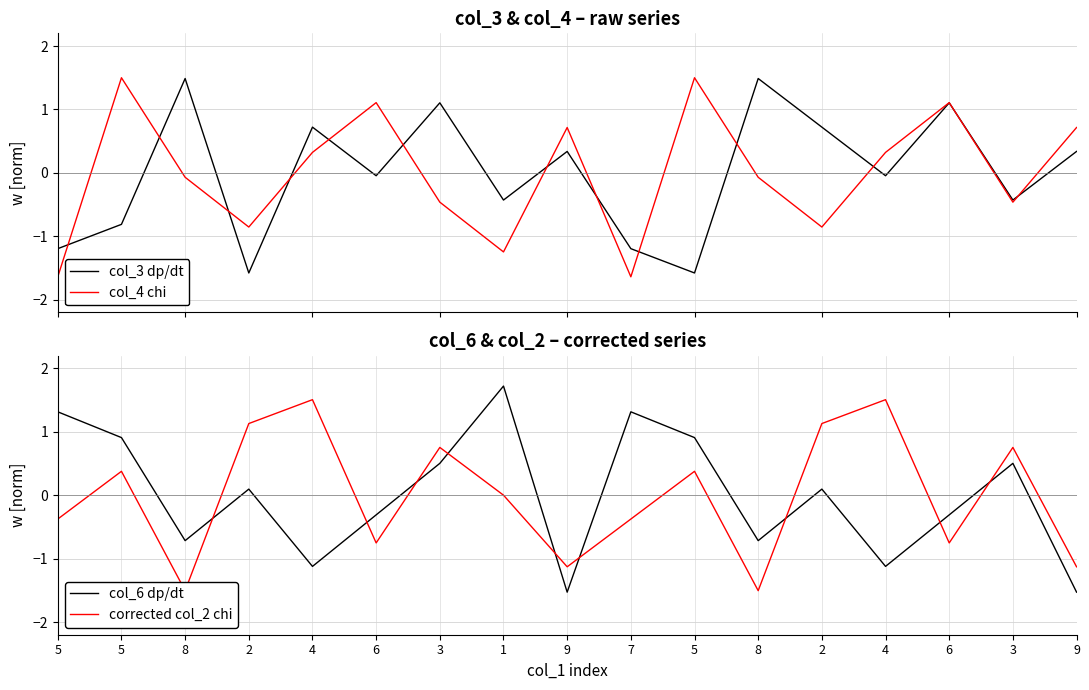

How many values in the corrected col_2 chi series exceed 0?

8